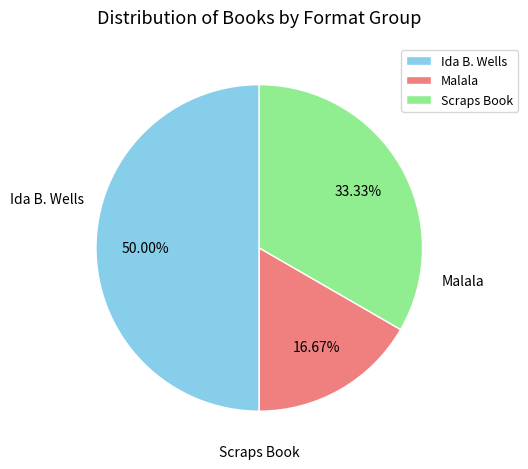

To the nearest percent, what is the difference between the largest and smallest slice percentages?

33%